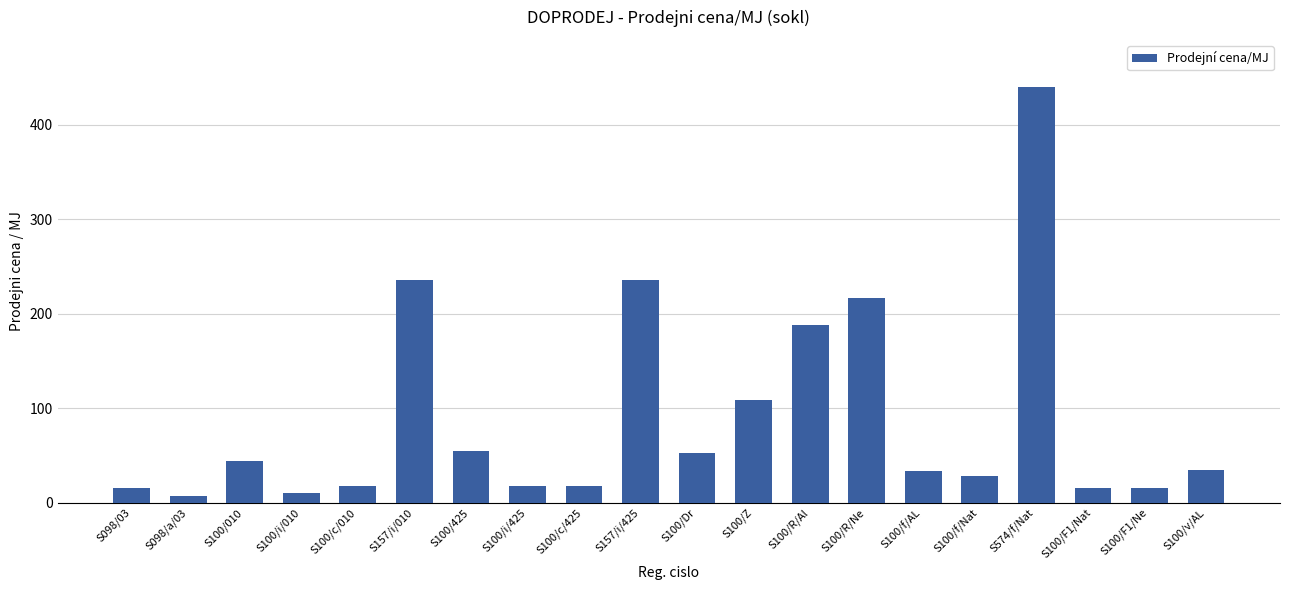

At which category does the chart reach its peak across all series?

S574/f/Nat